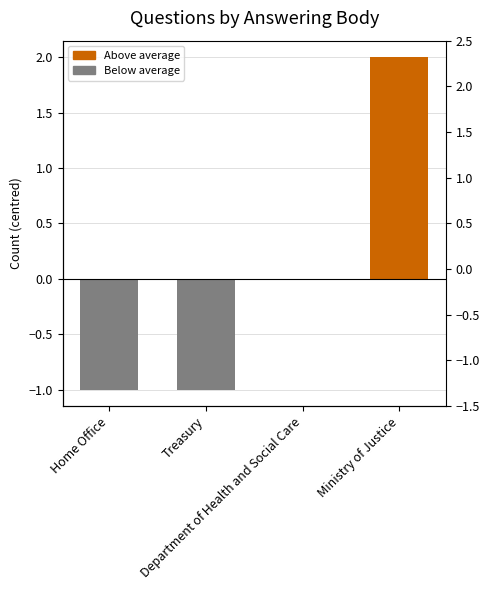

What is the smallest value displayed?

-1